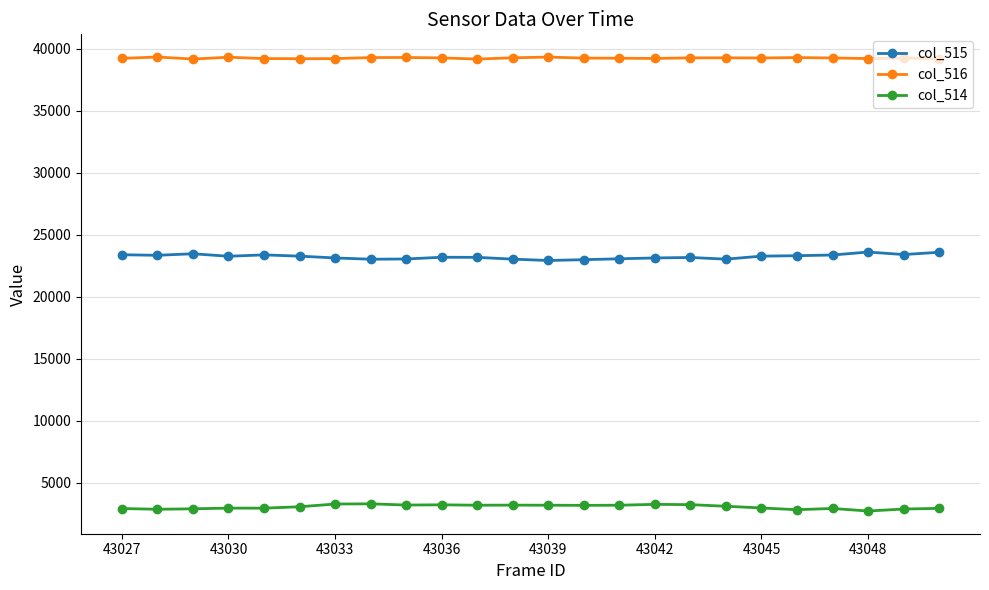

True or false: col_514 has more than 1 interior local peaks.

True